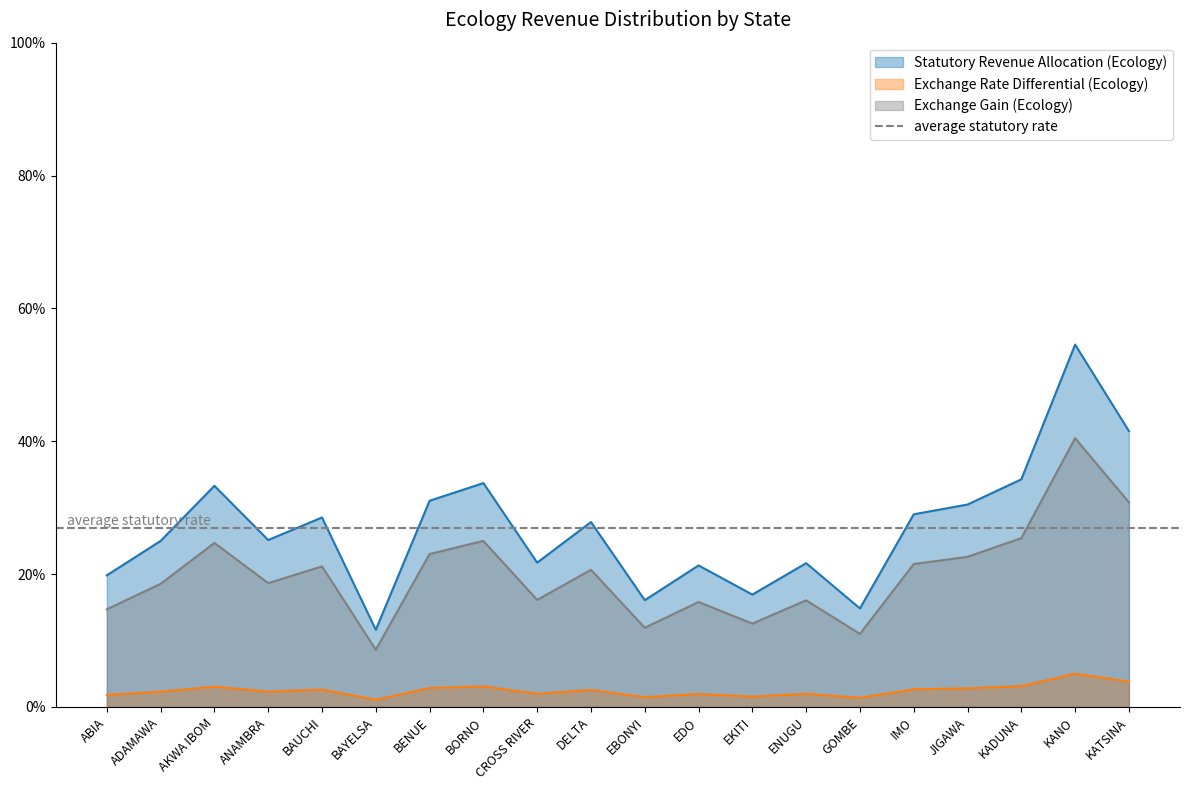

True or false: Statutory Revenue Allocation (Ecology) and Exchange Gain (Ecology) intersect in this chart.

False